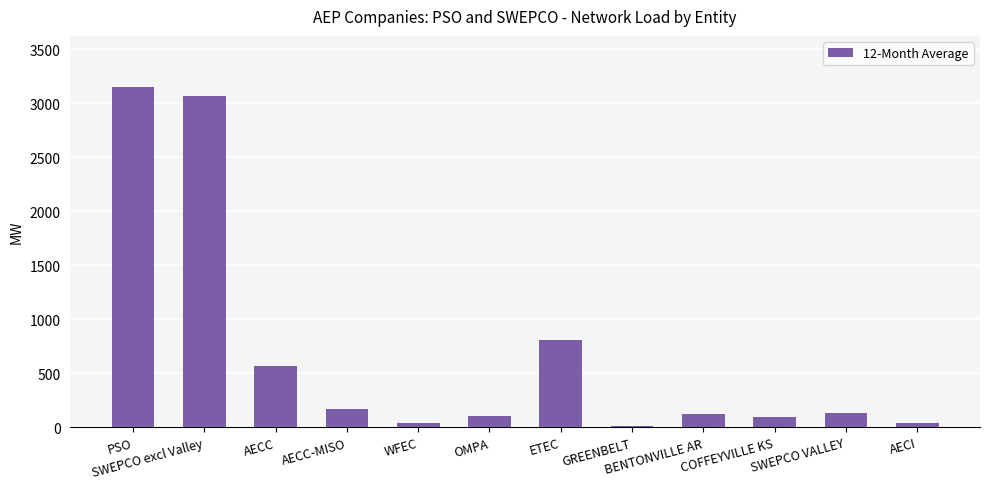

What is the greatest value displayed?

3150